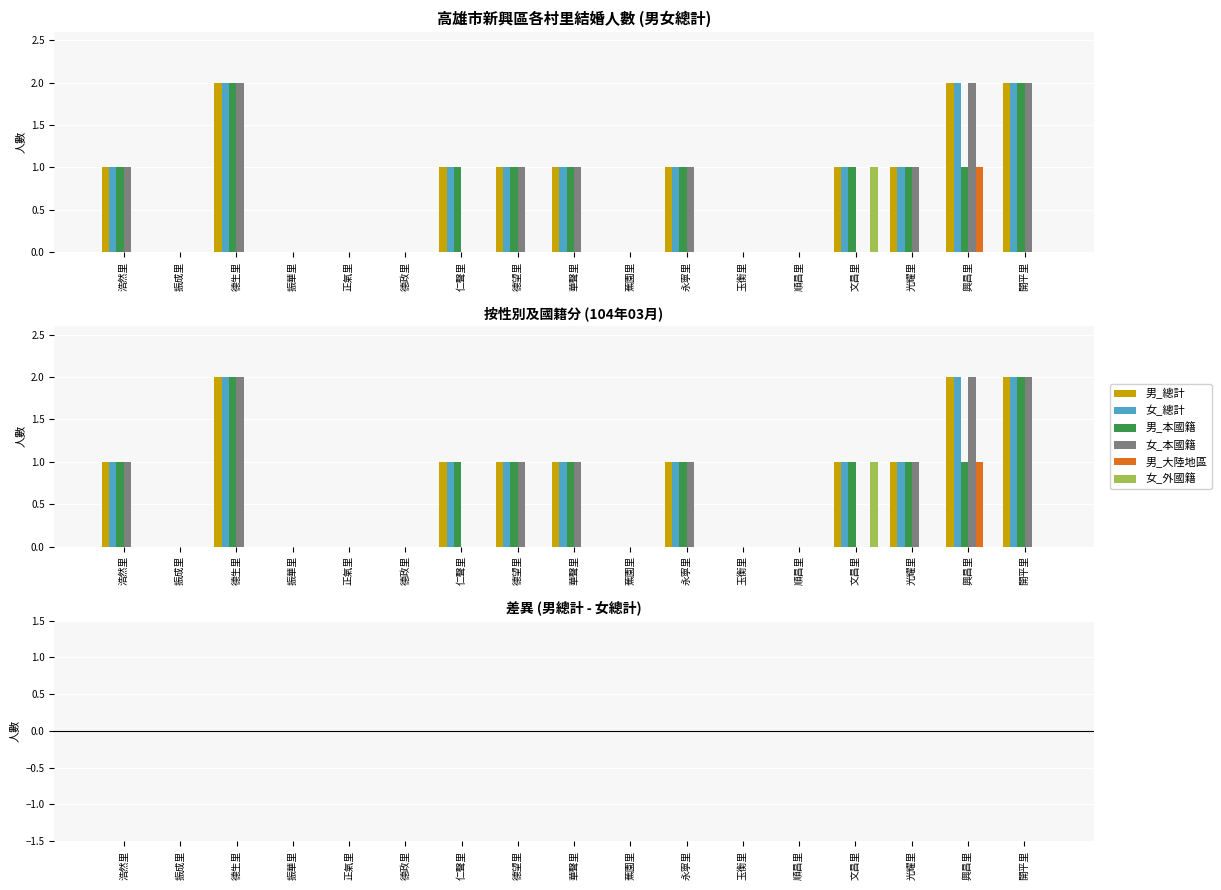

The 男_總計 series shows -1 at 振成里. True or false?

False